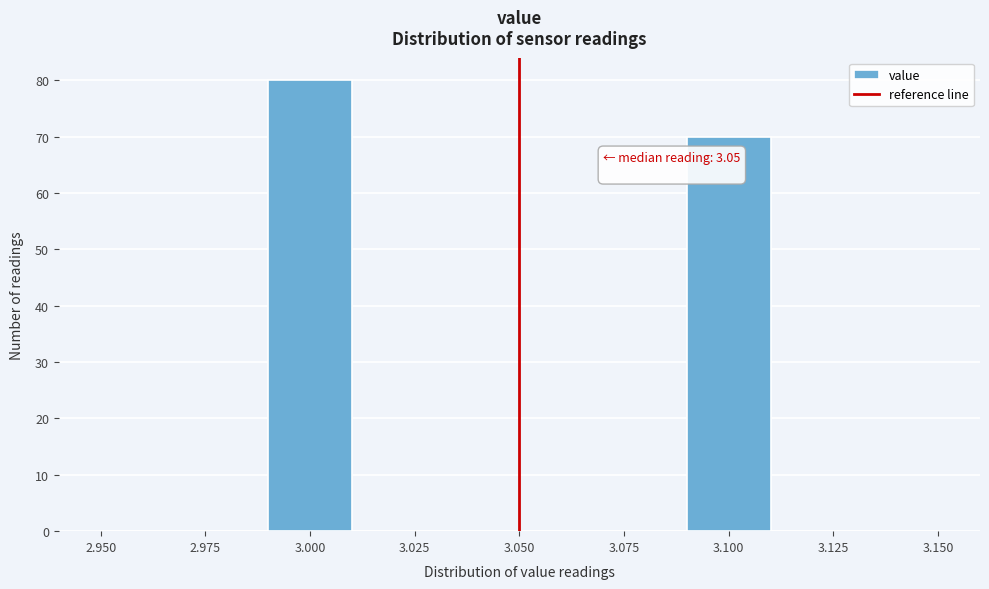

Which range on the x-axis has the tallest bar?

2.99 to 3.01